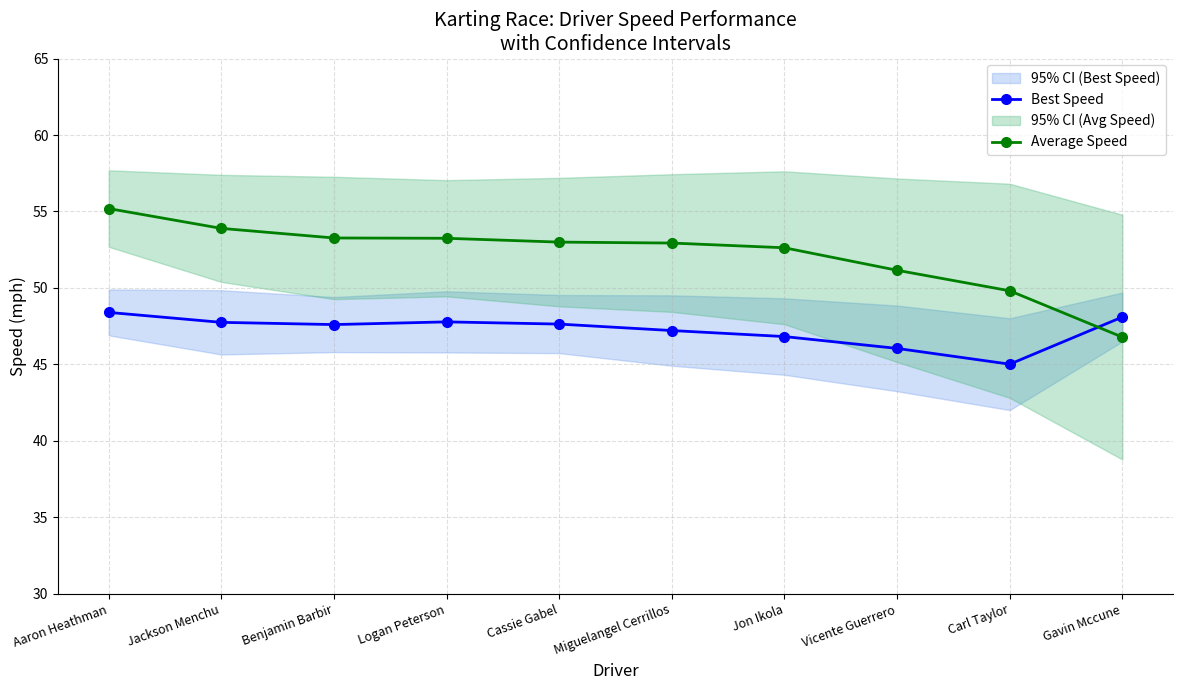

What is the difference between the Best Speed values at Gavin Mccune and Logan Peterson?

0.3